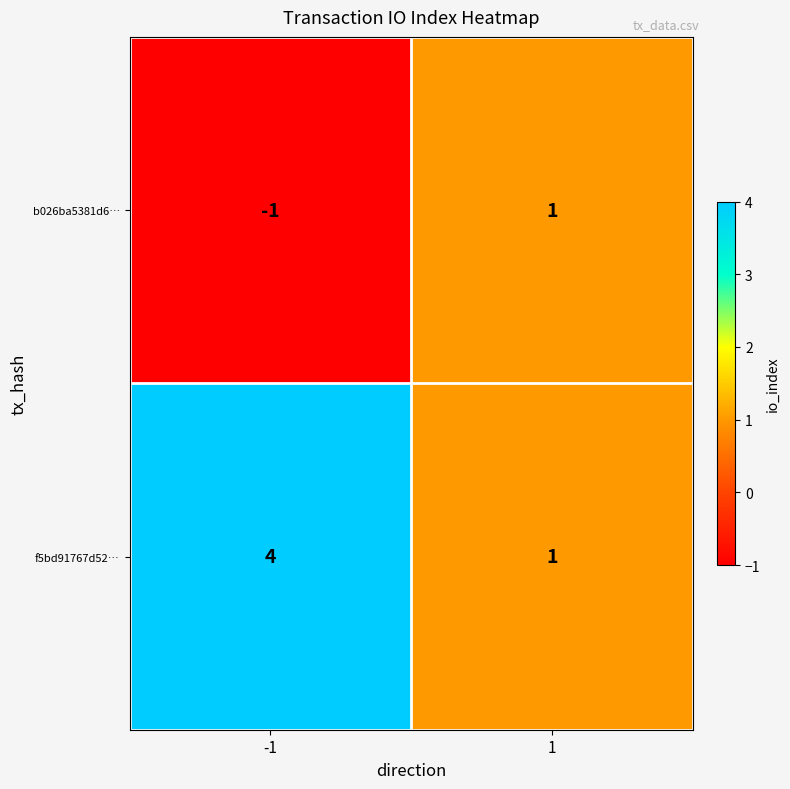

What is the difference between the maximum and minimum values in the f5bd91767d52… series?

3